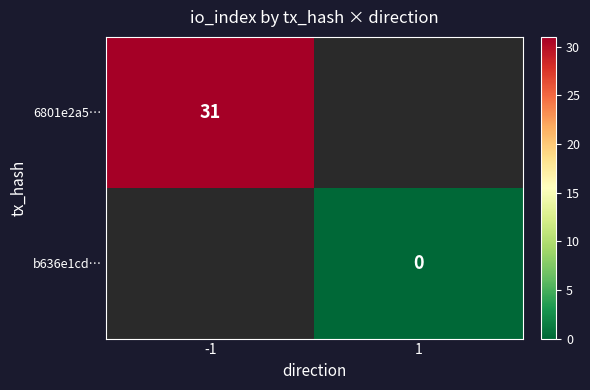

Is it true that 6801e2a5… equals 31 at -1?

True